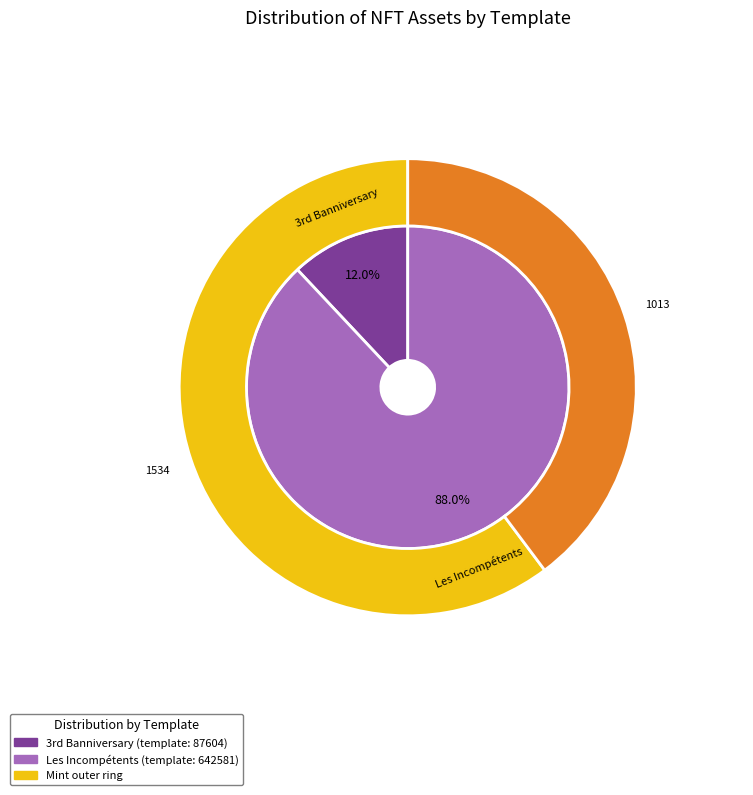

Rank the categories by value from lowest to highest.

3rd Banniversary, Les Incompétents